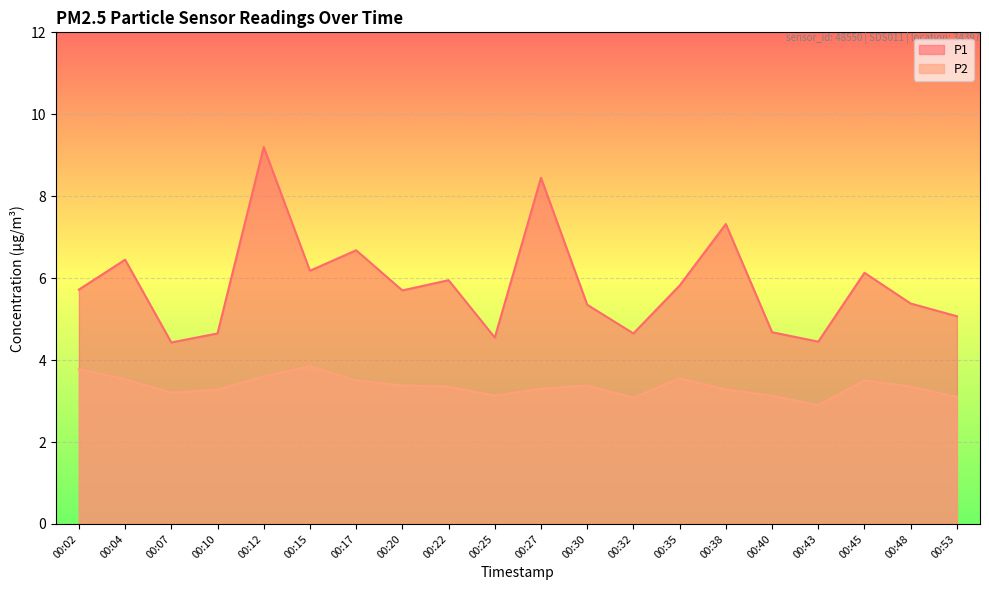

Rank the series by their maximum value, from highest to lowest.

P1, P2